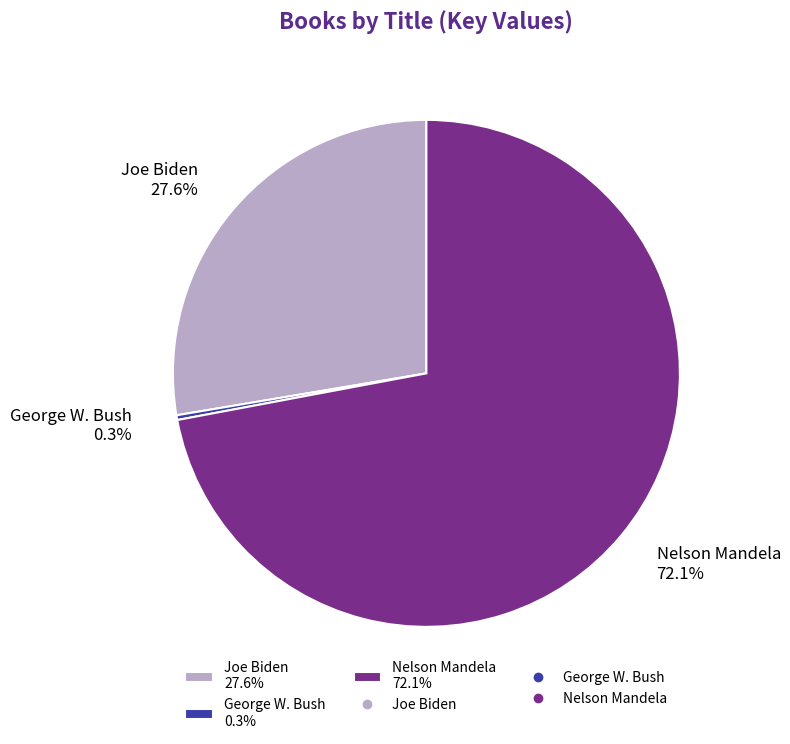

Is the sum of Joe Biden and George W. Bush greater than half?

No